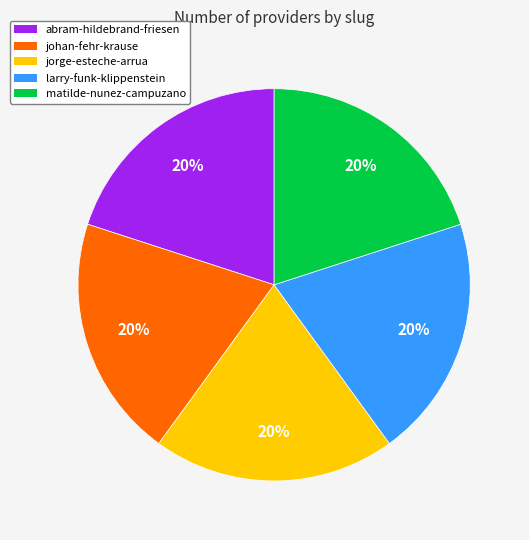

Is the sum of johan-fehr-krause and jorge-esteche-arrua greater than half?

No